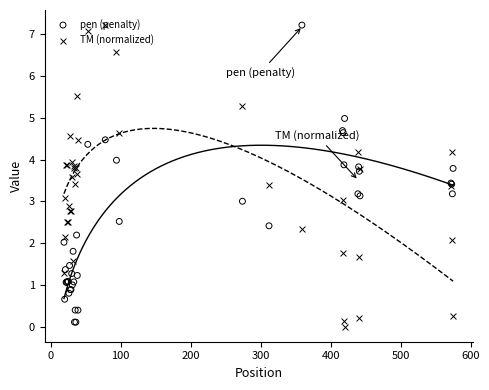

Which series has the widest spread of Y values?

TM (normalized)